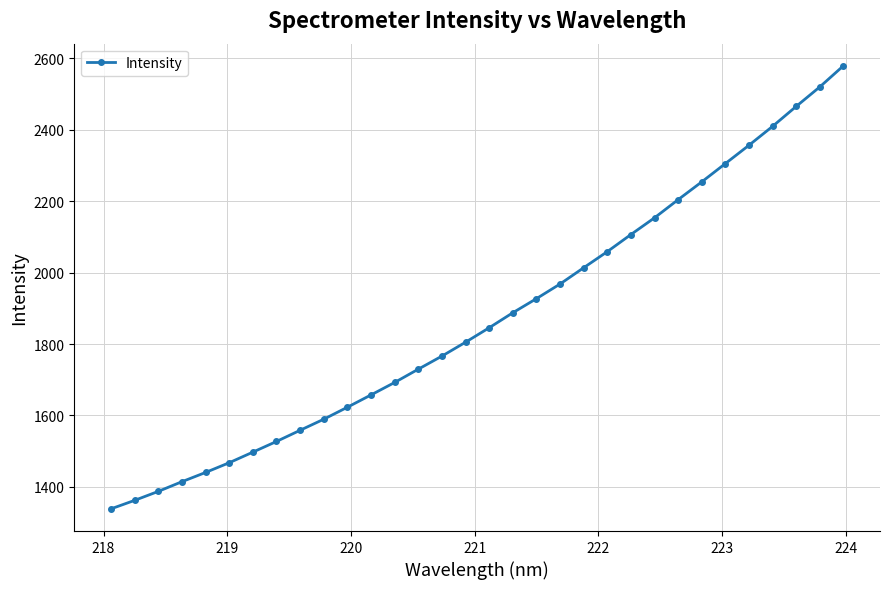

What is the sum of all values?

59910.7